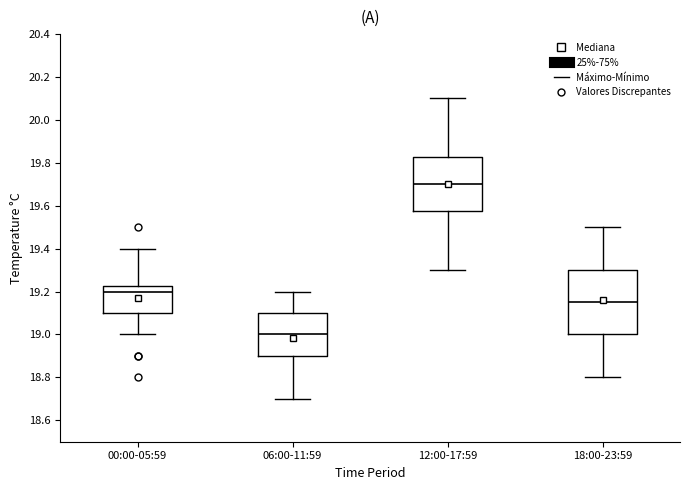

Comparing the boxes themselves (not the whiskers), which one is the tallest?

18:00-23:59